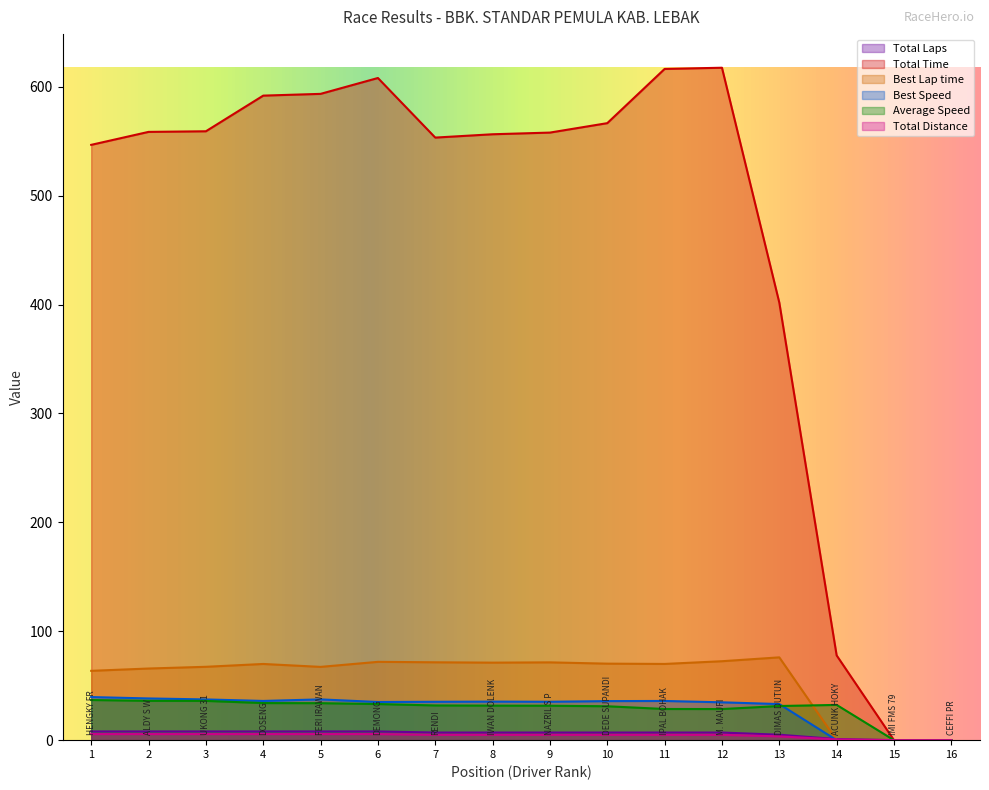

What is the greatest value displayed?

617.5